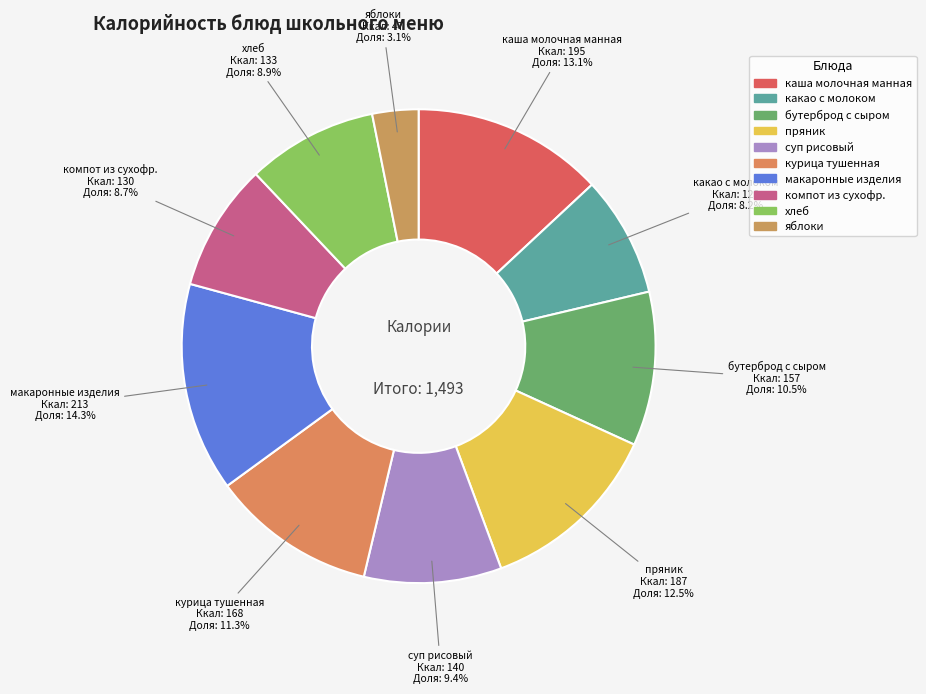

To the nearest percent, what portion does курица тушенная represent?

11%